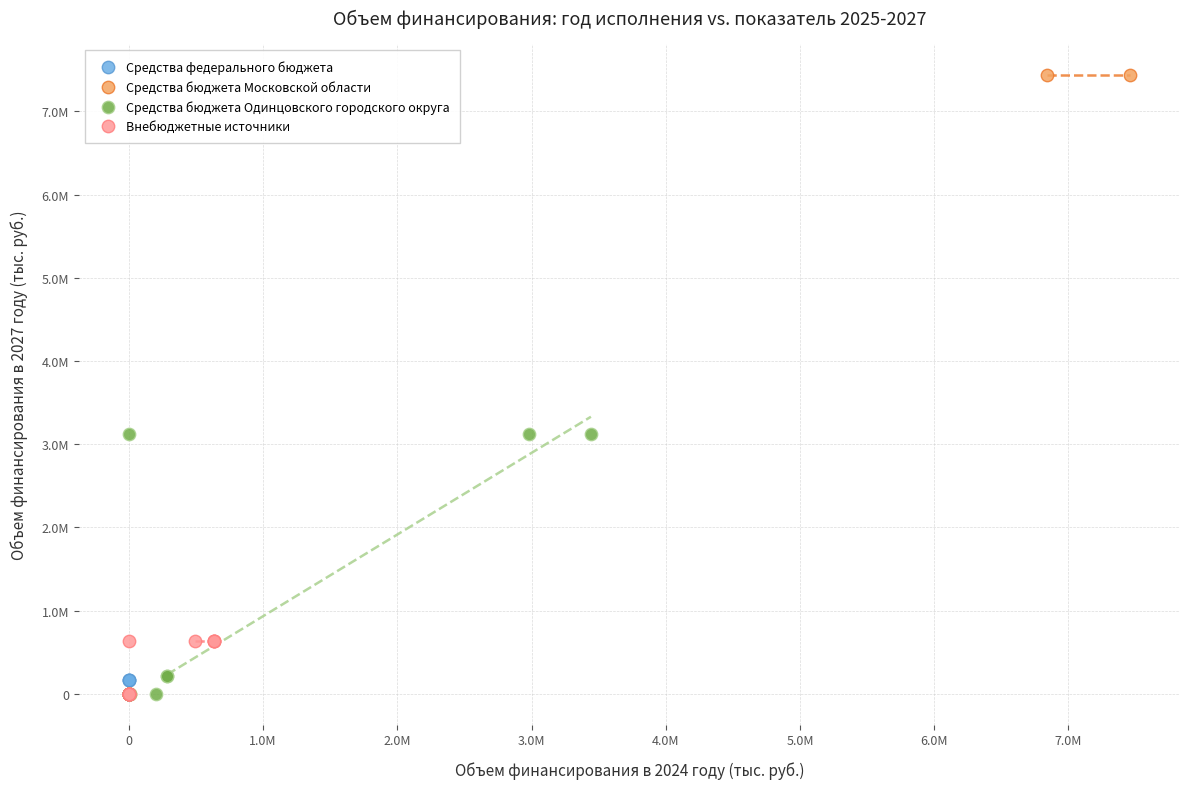

Which series contains the highest Y value?

Средства бюджета Московской области